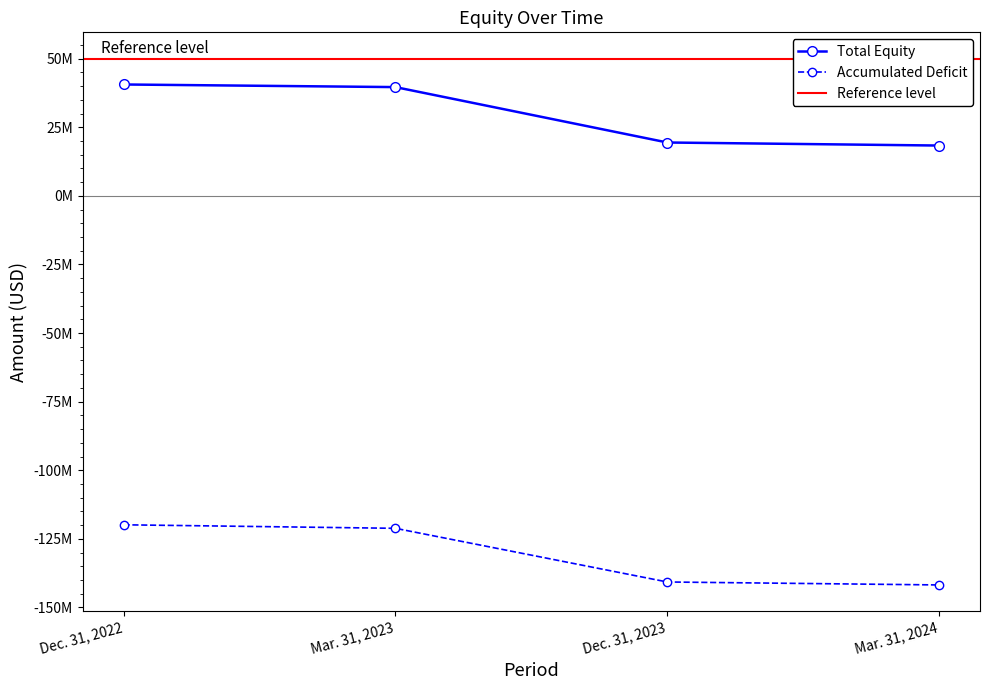

What is the difference between the second highest and second lowest values in the Accumulated Deficit series?

19558425